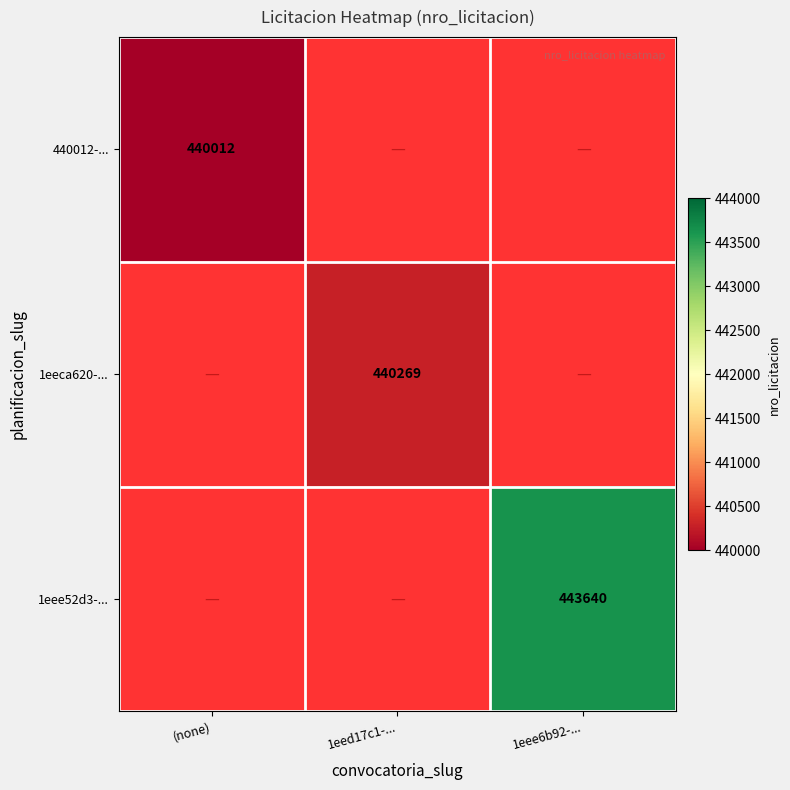

What is the maximum value shown in the chart?

443640.0